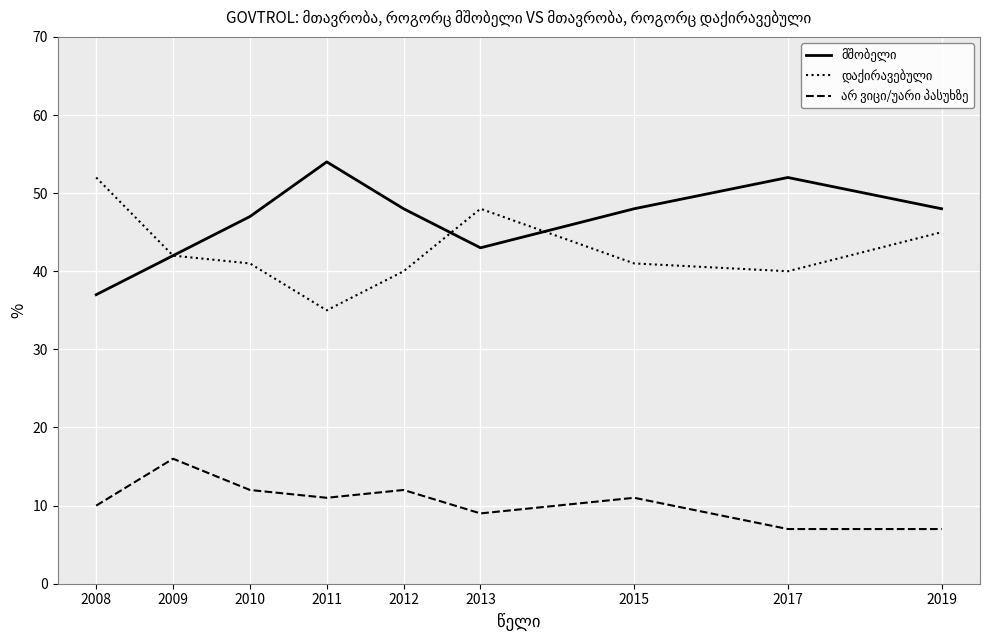

What is the total value across all series at 2013?

100